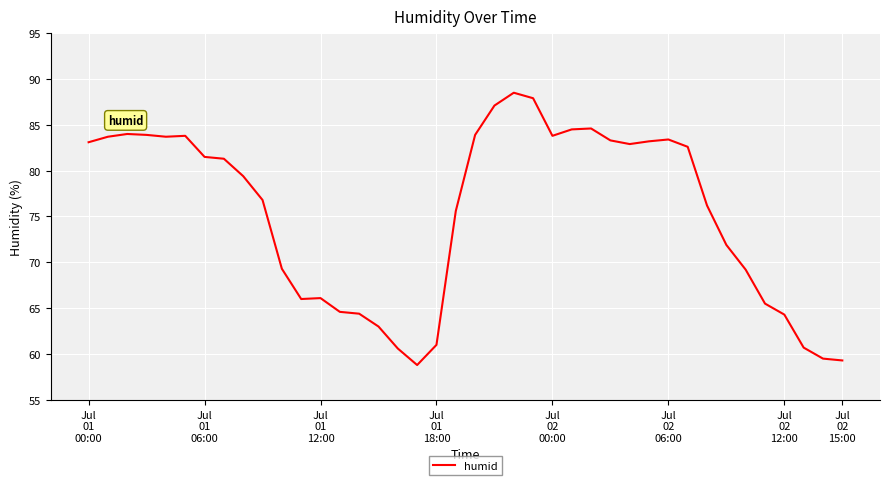

What is the greatest value displayed?

88.5